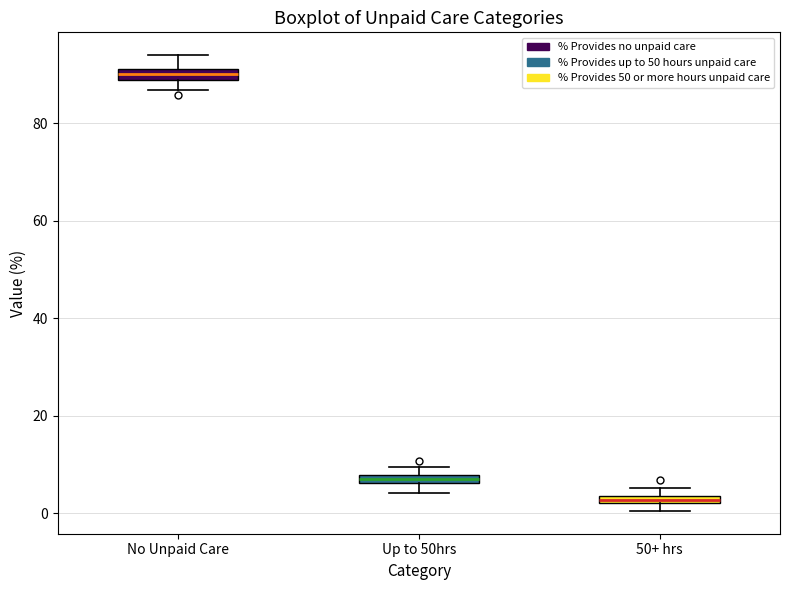

Which box has the highest median line?

No Unpaid Care